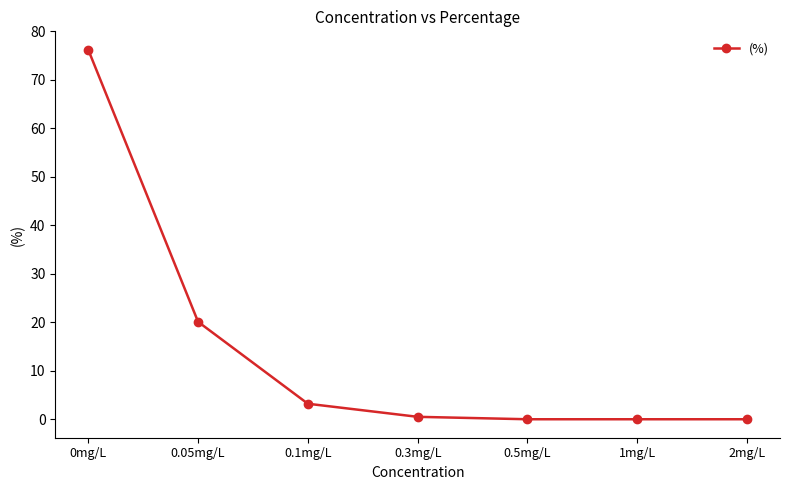

Reading right to left, list all the values displayed in this chart.

0.0	0.0	0.0	0.5	3.2	20.1	76.2